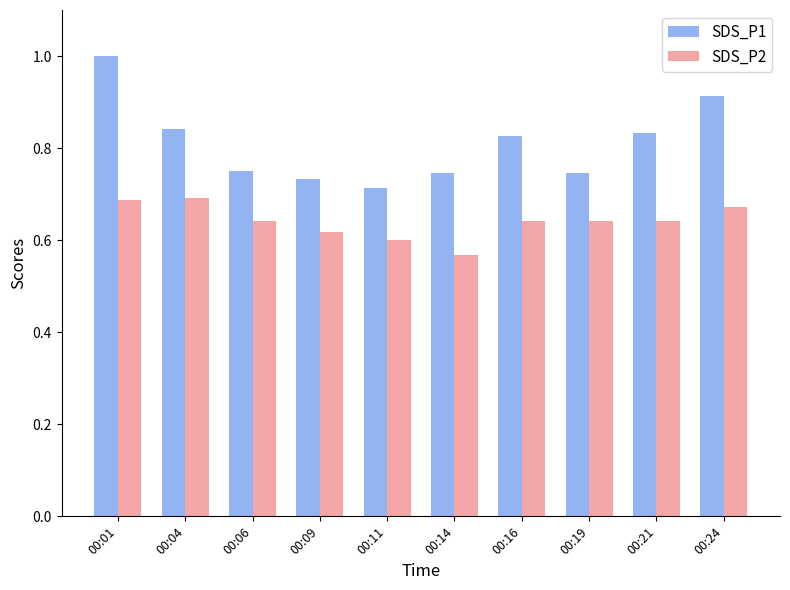

Count the number of categories in the chart.

10